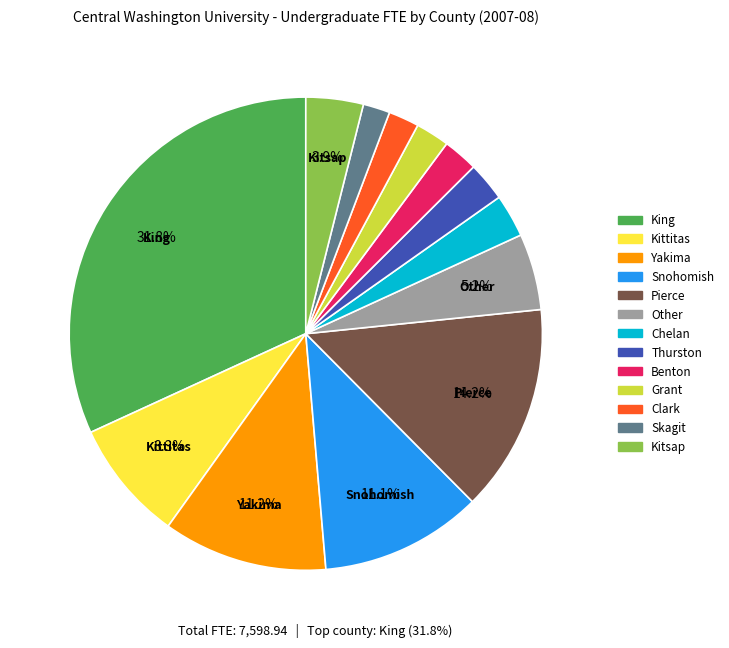

Between Other and Benton, which is larger?

Other